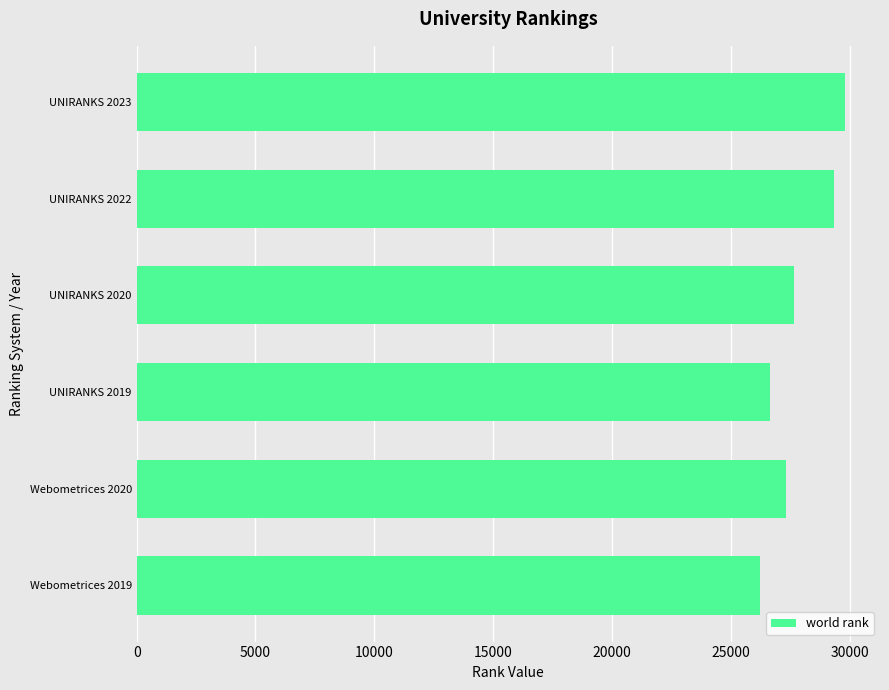

Reading top to bottom, what are all the values shown in this chart?

UNIRANKS 2023=29788	UNIRANKS 2022=29342	UNIRANKS 2020=27662	UNIRANKS 2019=26650	Webometrices 2020=27330	Webometrices 2019=26246